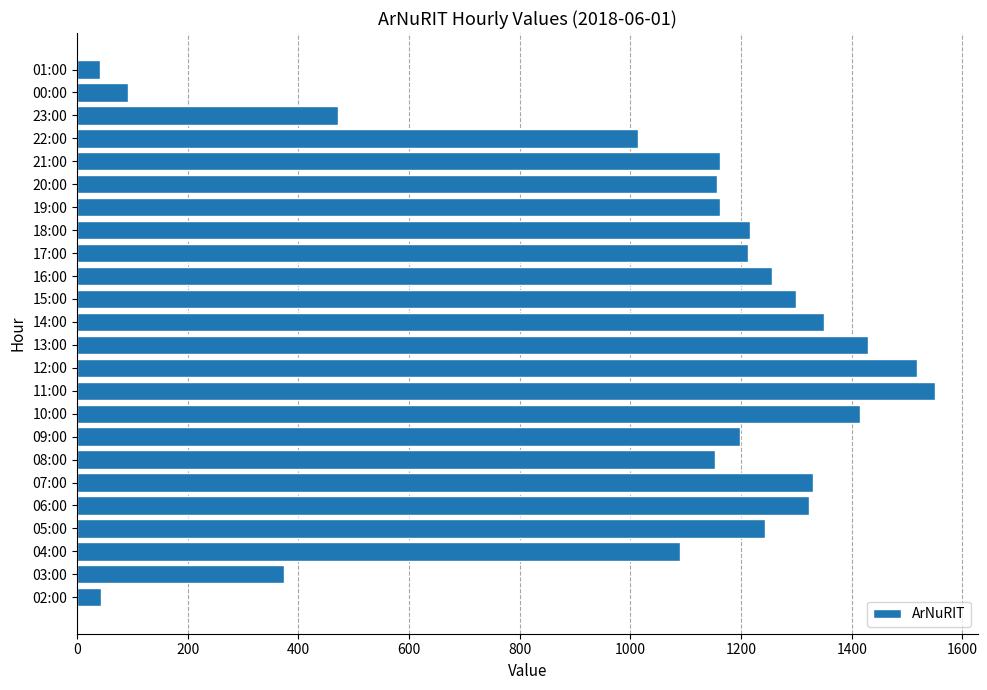

Between 12:00 and 01:00, which is larger?

12:00